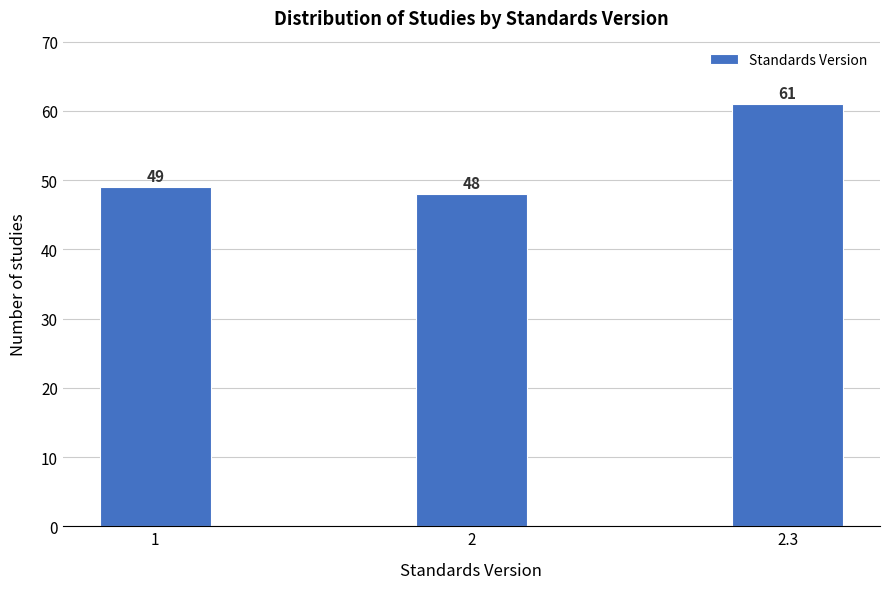

Reading left to right, extract all data points from this chart.

49	48	61